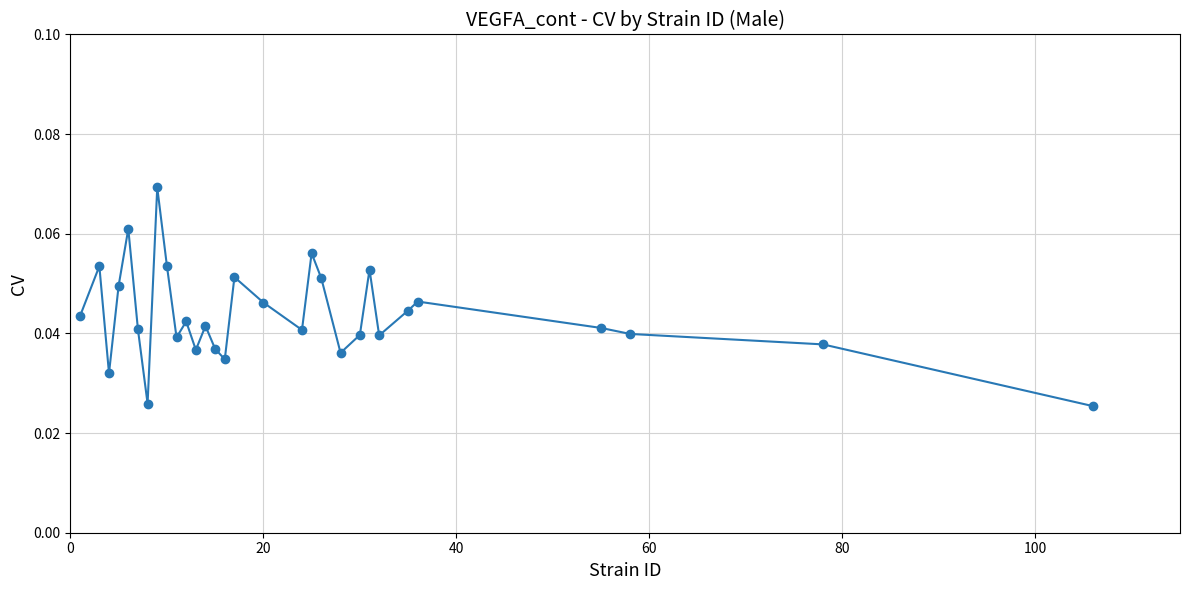

What is the sum of all values?

1.3